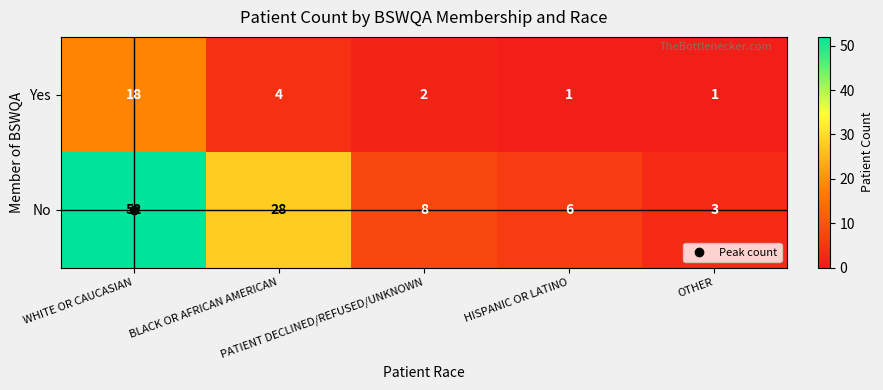

Which series has the largest range (max minus min)?

No